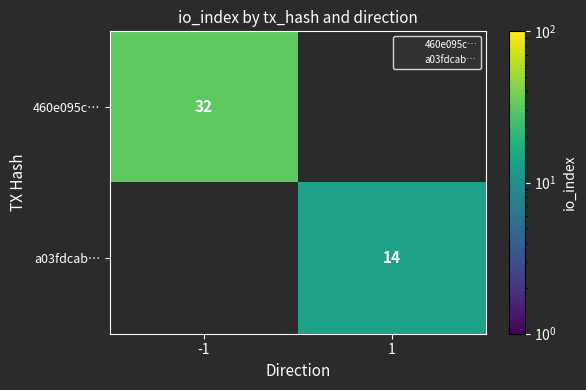

The value of 460e095c… at -1 is 32. True or false?

True